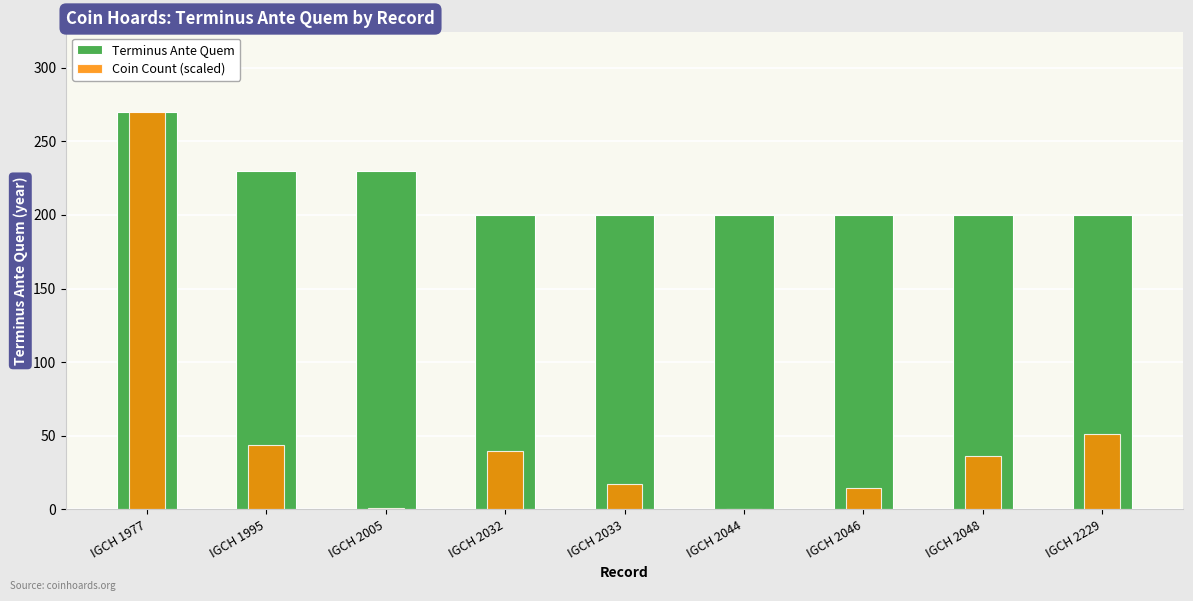

Read the Terminus Ante Quem value at IGCH 2005.

230.0